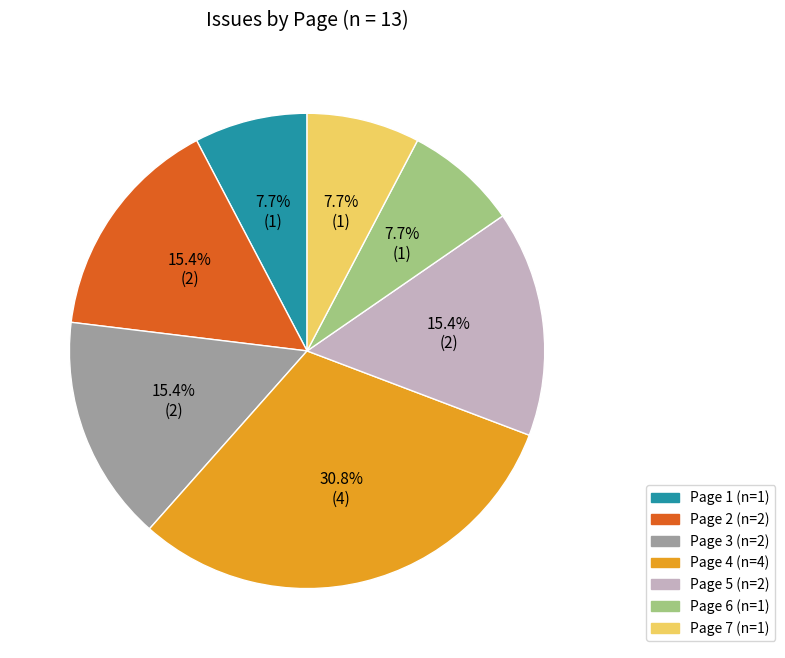

Is there a majority slice in this chart?

No